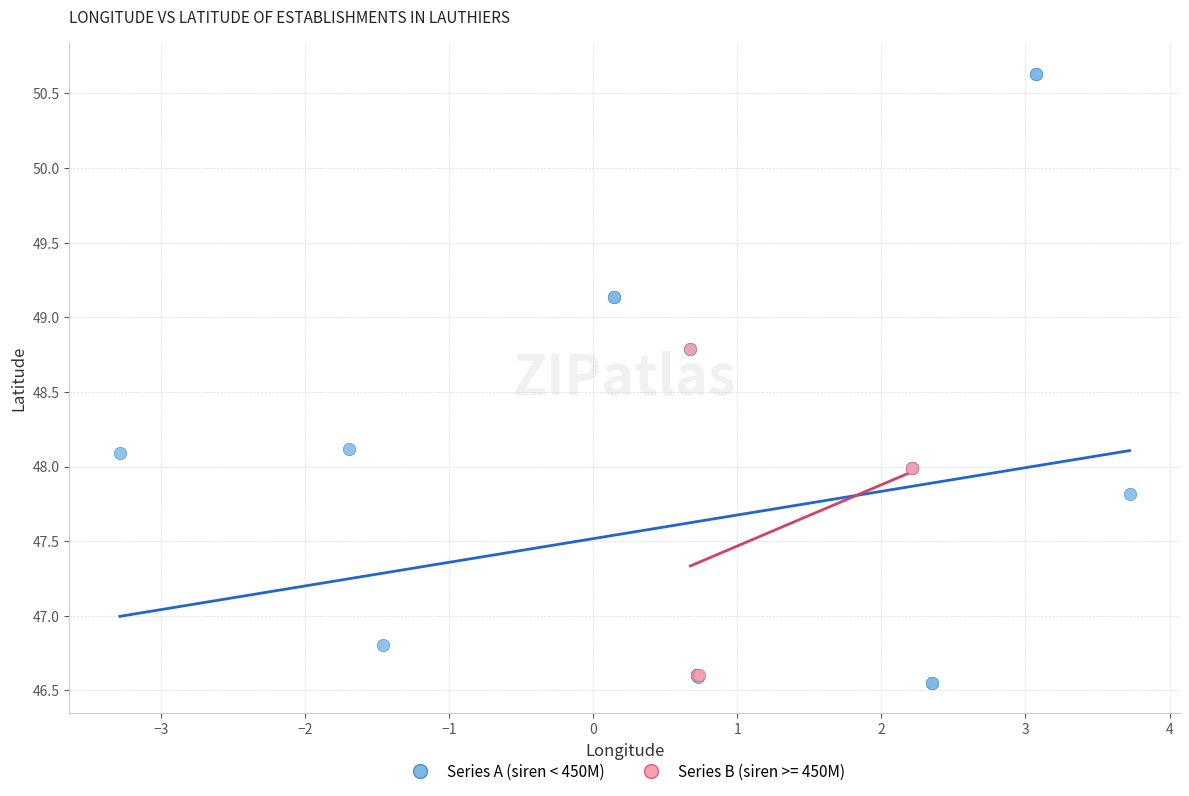

Which series reaches the maximum Y coordinate?

Series A (siren < 450M)